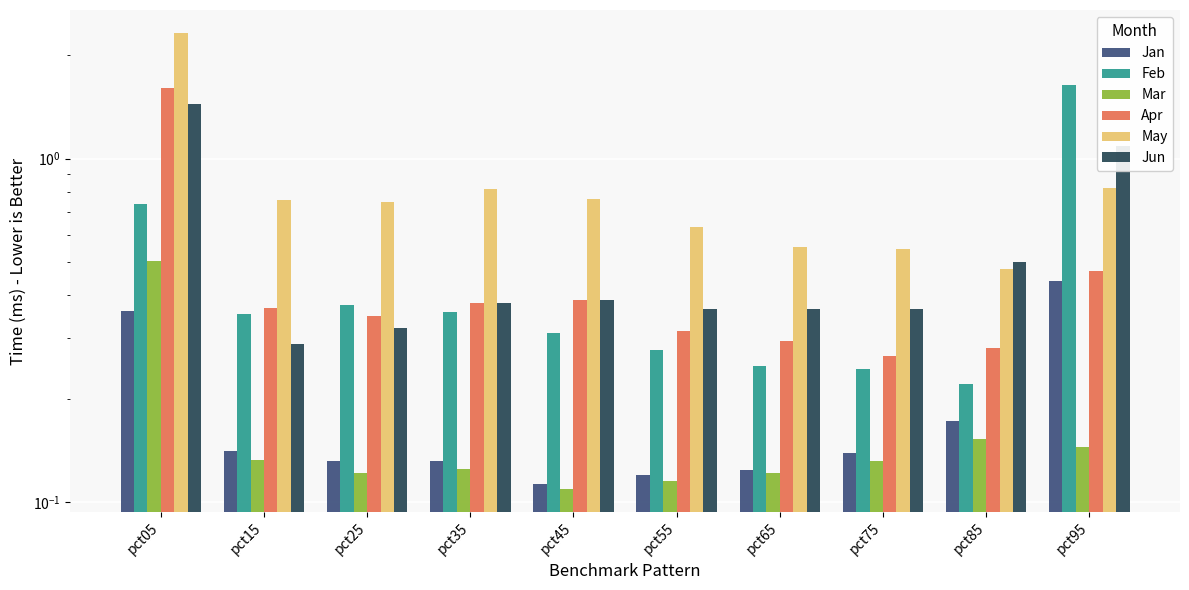

How many Feb values are between 0 and 1?

9